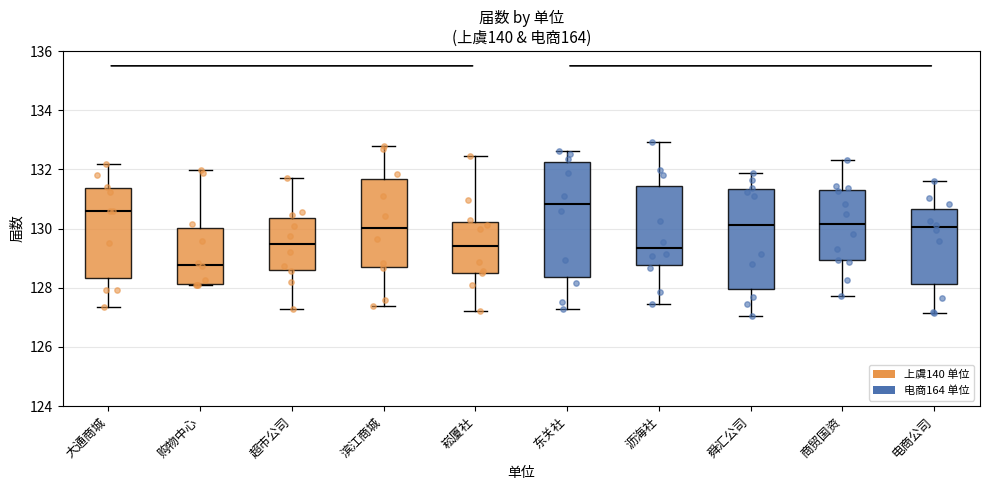

Reading left to right, read every box against the y-axis: the position of its median line, the range the box covers, and the ends of its whiskers. The values are not printed on the chart, so give them approximately, as read against the axis.

大通商城: median 130.6, box 128.4 to 131.4, whiskers 127.4 to 132.2
购物中心: median 128.8, box 128.2 to 130.0, whiskers 128.0 to 132.0
超市公司: median 129.4, box 128.6 to 130.4, whiskers 127.2 to 131.8
滨江商城: median 130.0, box 128.8 to 131.6, whiskers 127.4 to 132.8
崧厦社: median 129.4, box 128.6 to 130.2, whiskers 127.2 to 132.4
东关社: median 130.8, box 128.4 to 132.2, whiskers 127.2 to 132.6
沥海社: median 129.4, box 128.8 to 131.4, whiskers 127.4 to 133.0
舜汇公司: median 130.2, box 128.0 to 131.4, whiskers 127.0 to 131.8
商贸国资: median 130.2, box 129.0 to 131.4, whiskers 127.8 to 132.4
电商公司: median 130.0, box 128.2 to 130.6, whiskers 127.2 to 131.6